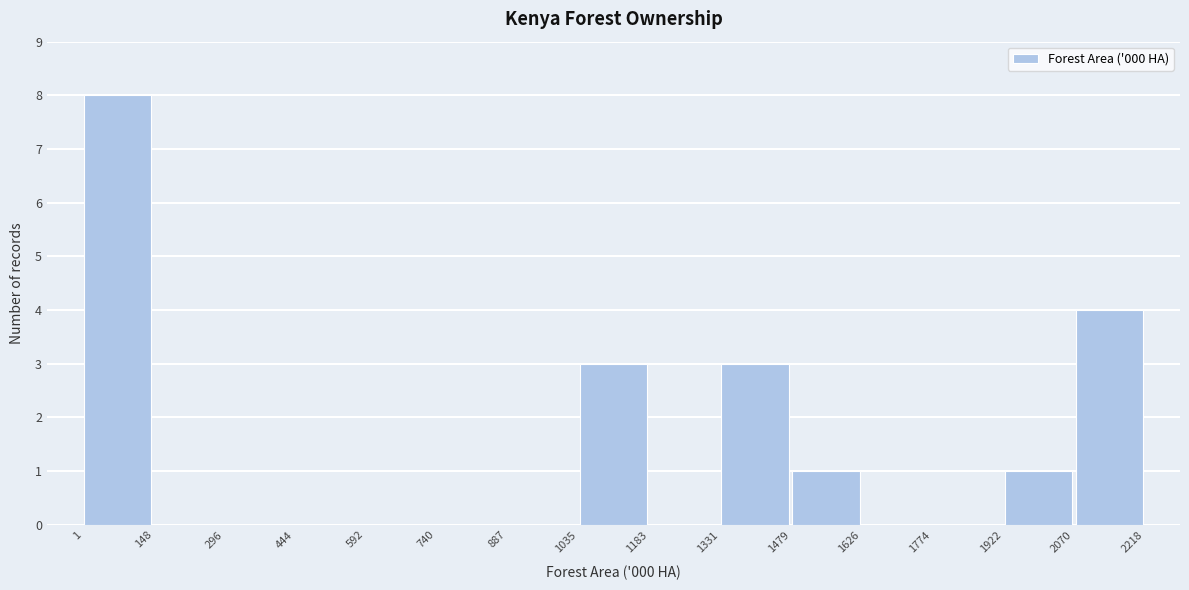

What is the height of the bar covering 1479 to 1626 on the x-axis? The values are not printed on the chart, so give them approximately, as read against the axis.

1